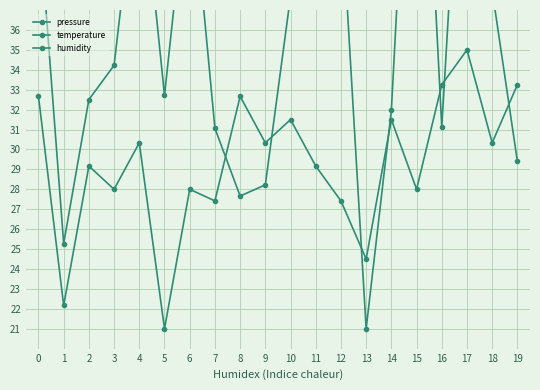

What are all the series names shown in the legend?

pressure, temperature, humidity